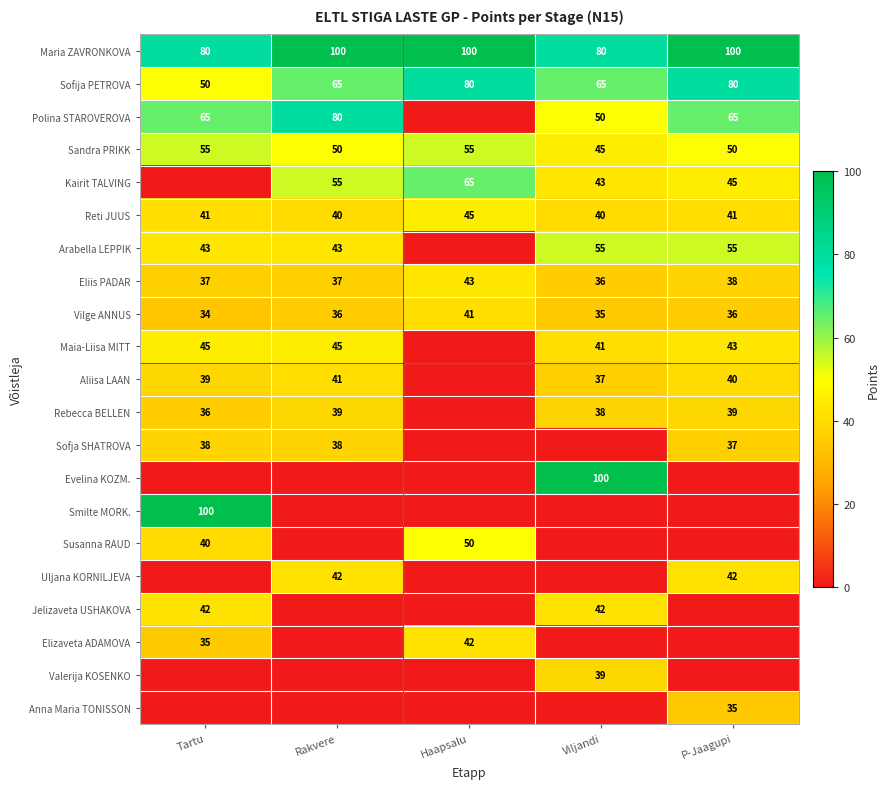

What is the average value of the Vilge ANNUS series?

36